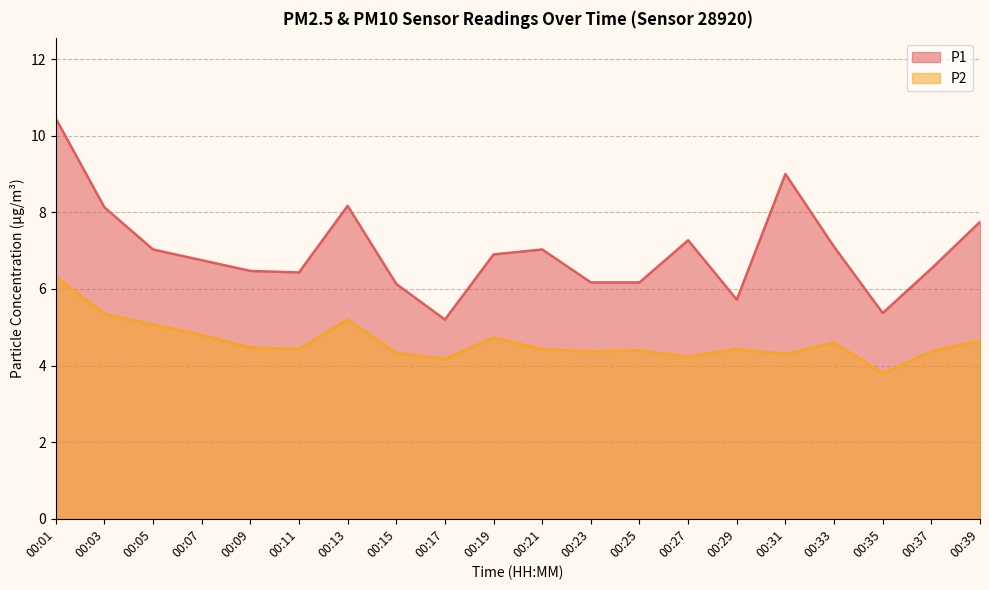

Rank the categories by P2 value from lowest to highest.

00:35, 00:17, 00:27, 00:31, 00:15, 00:23, 00:37, 00:25, 00:11, 00:21, 00:29, 00:09, 00:33, 00:39, 00:19, 00:07, 00:05, 00:13, 00:03, 00:01